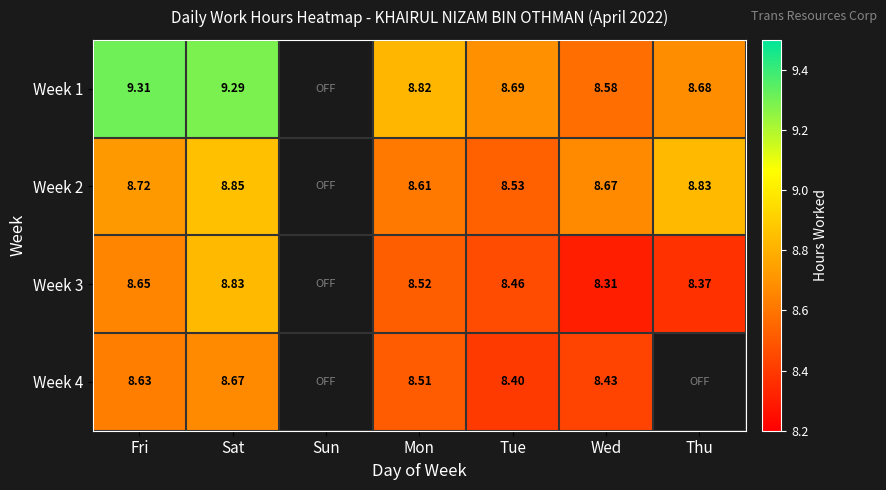

The Week 2 series shows 12.2 at Mon. True or false?

False